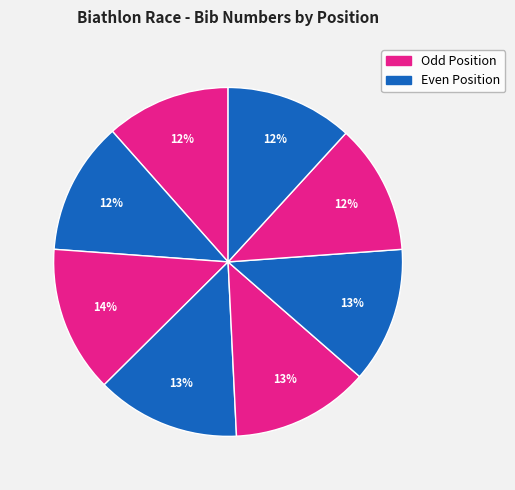

How many segments does this pie chart have?

8